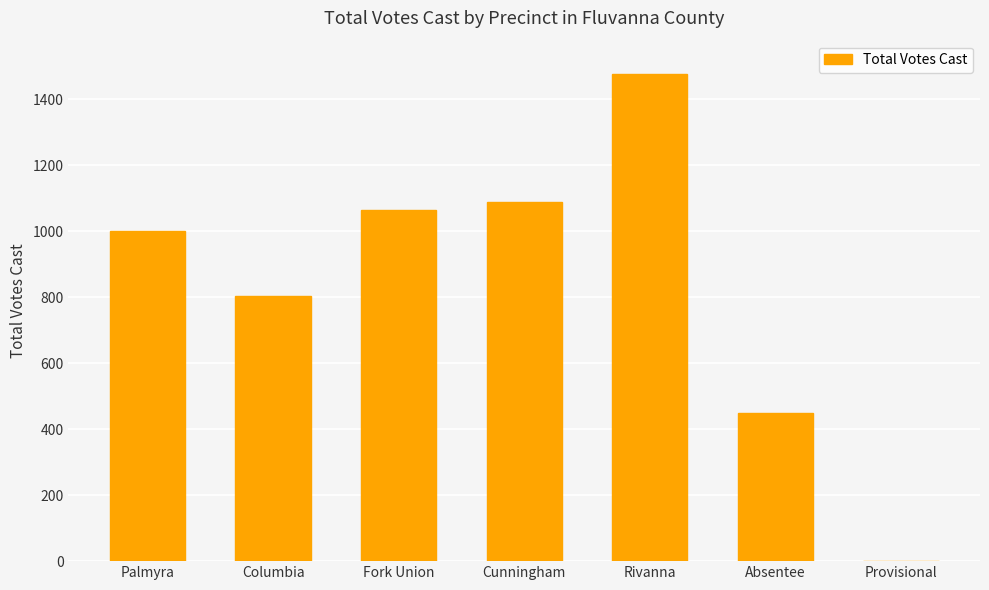

Reading right to left, what are all the values shown in this chart?

Provisional=1	Absentee=449	Rivanna=1478	Cunningham=1090	Fork Union=1066	Columbia=805	Palmyra=1000